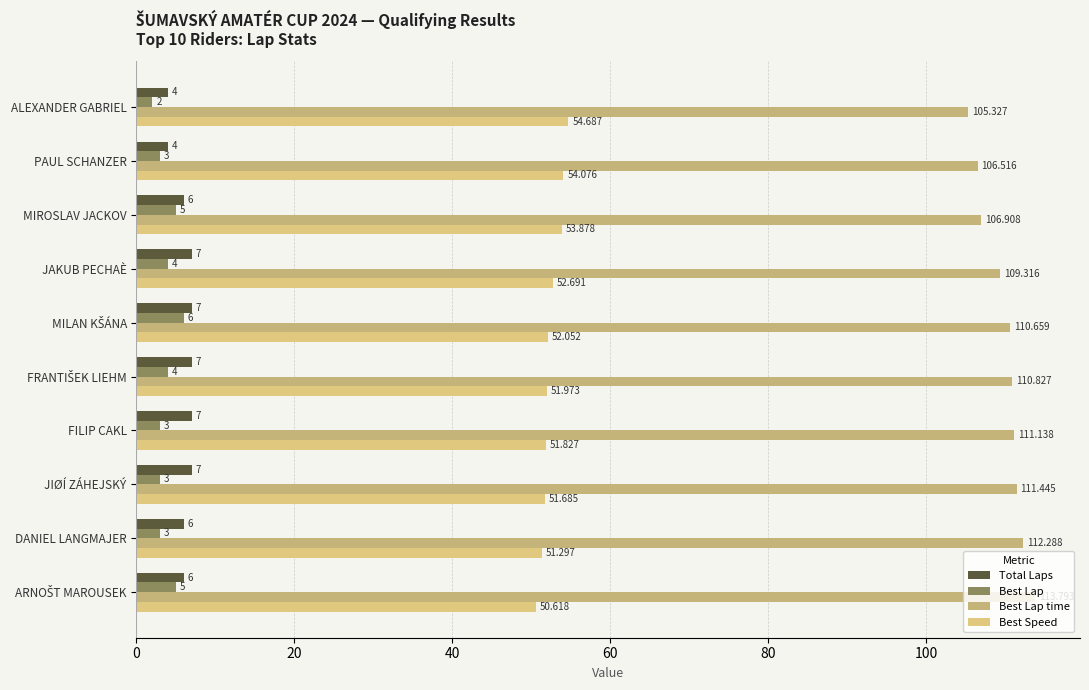

What is the difference between the maximum and second lowest values in the Best Lap series?

3.0